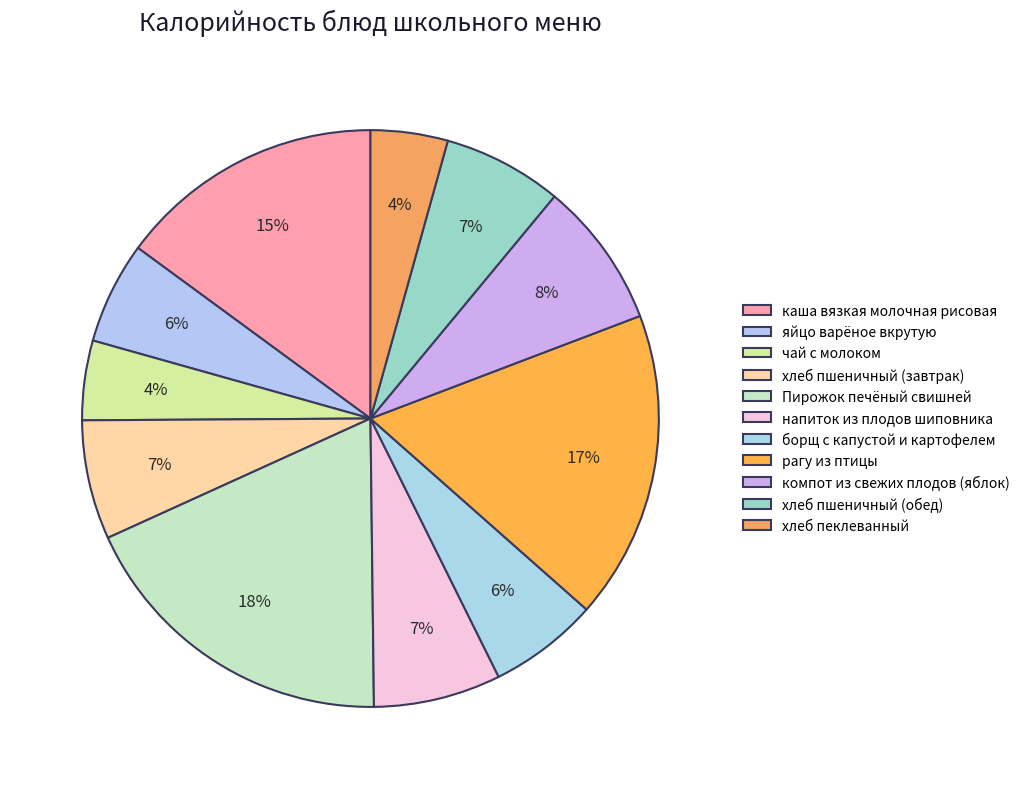

How many segments does this pie chart have?

11